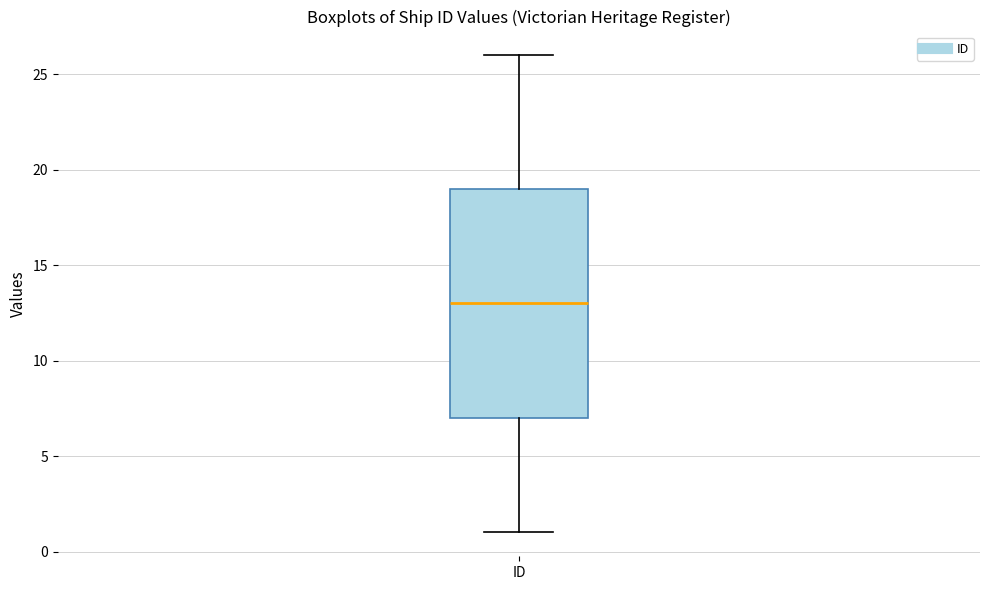

Transcribe this box plot: give where the median line is, the range the box spans, and where the two whiskers end, as read against the y-axis. The values are not printed on the chart, so give them approximately, as read against the axis.

median 13, box 7 to 19, whiskers 1 to 26